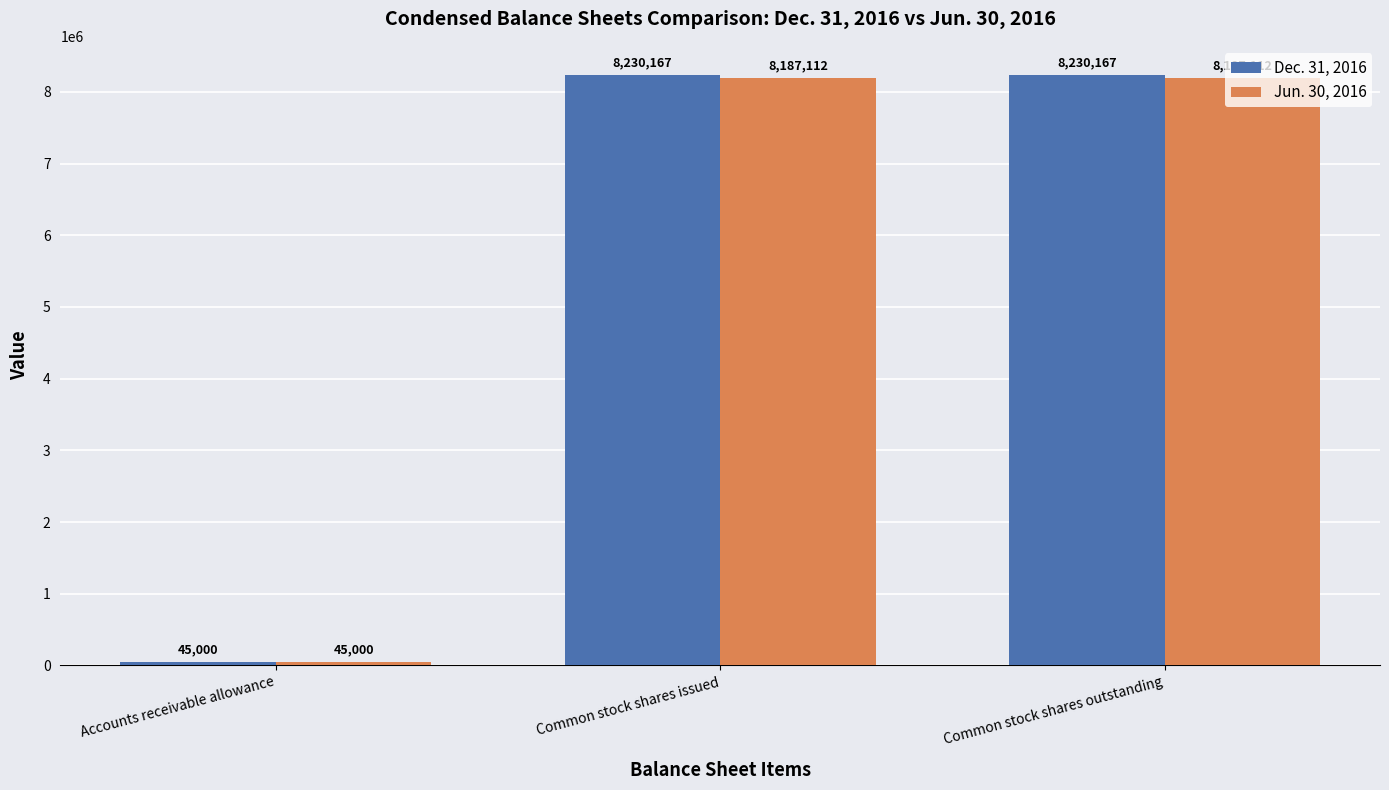

At Common stock shares issued, list the series in order from smallest to largest.

Jun. 30, 2016, Dec. 31, 2016